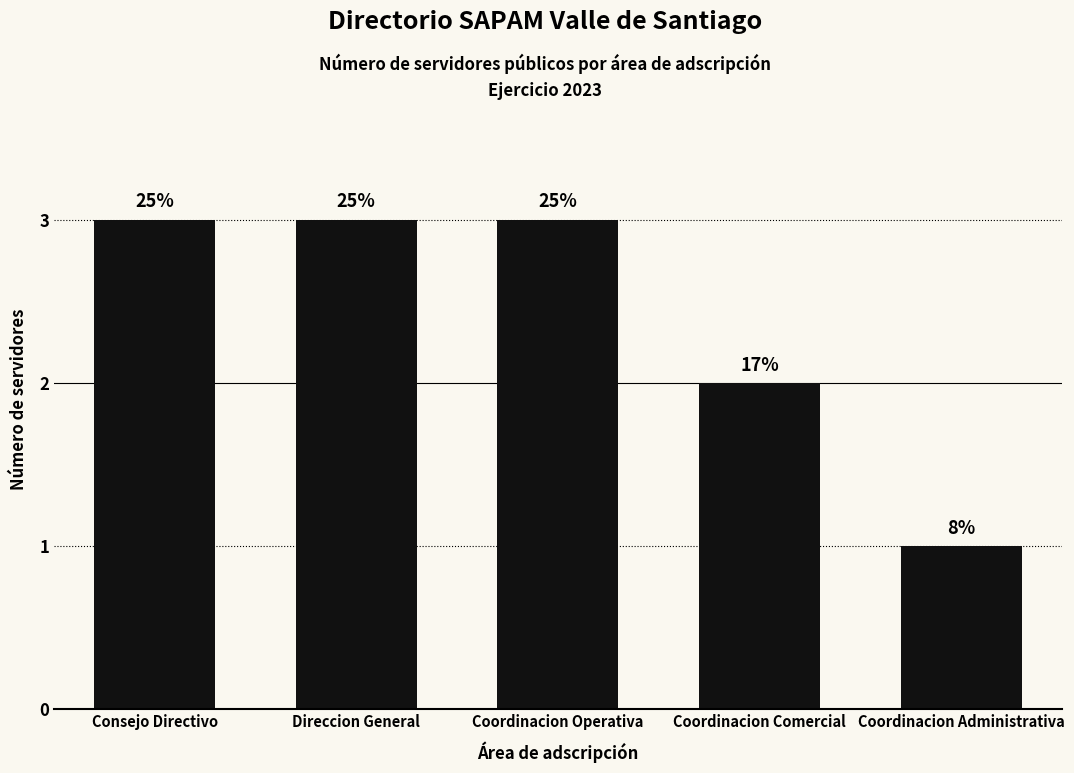

Does the chart contain any negative values?

No